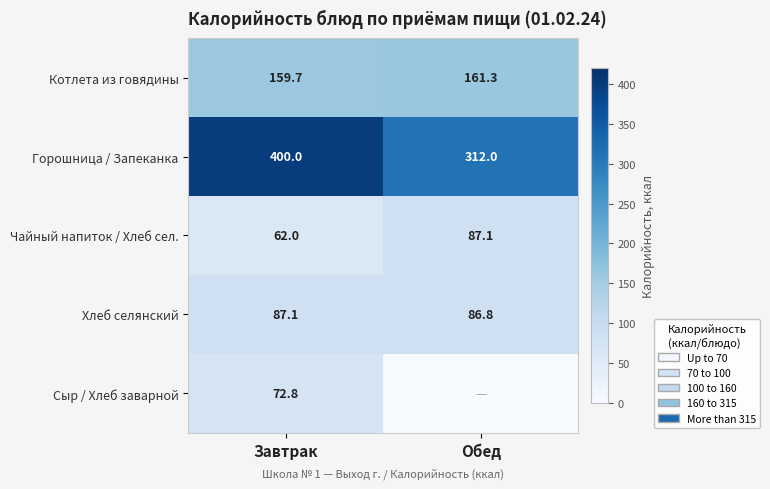

Which series changed the most between Завтрак and Обед?

Горошница / Запеканка